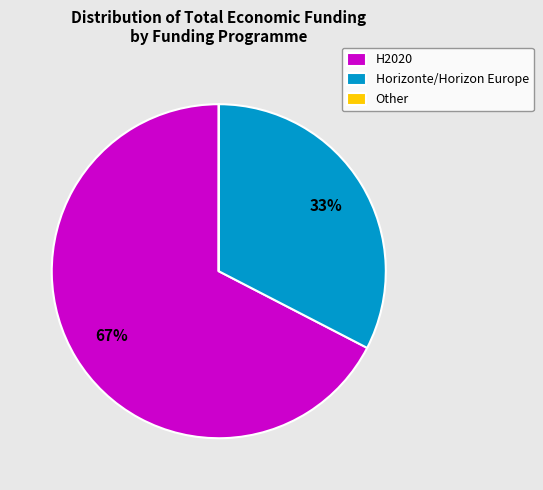

Which has a higher value, H2020 or Horizonte/Horizon Europe?

H2020